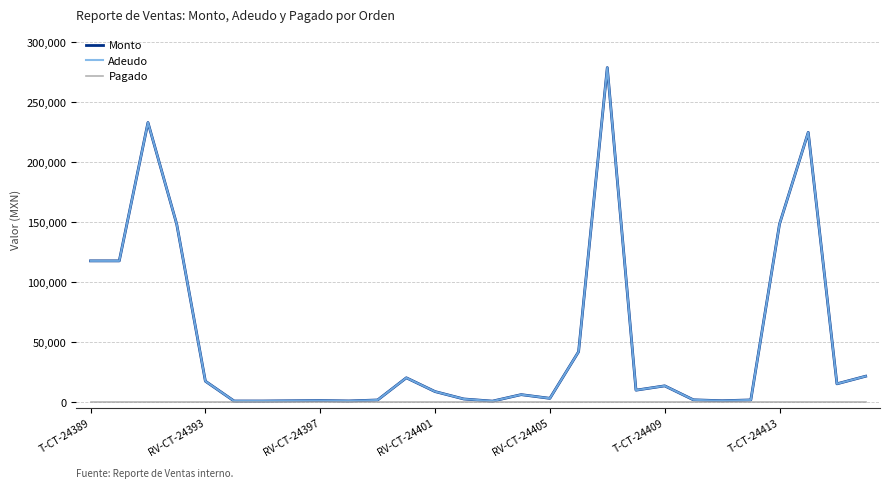

Where is the first local minimum for Adeudo?

9